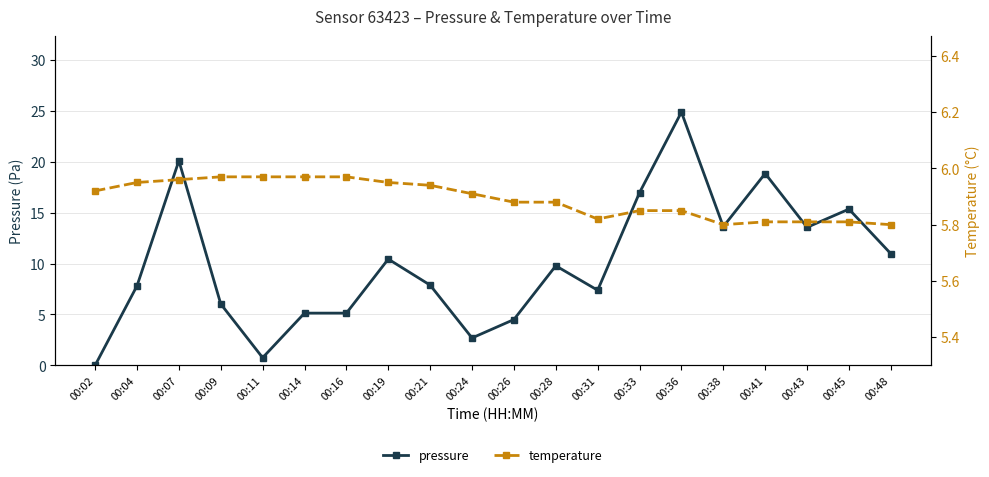

How many lines are shown in the chart?

2